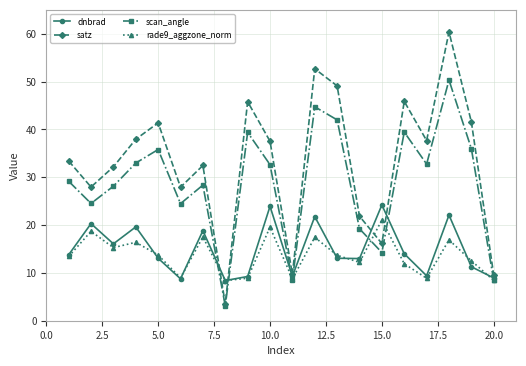

What is the value of the satz point at the 16th from the left?

45.9